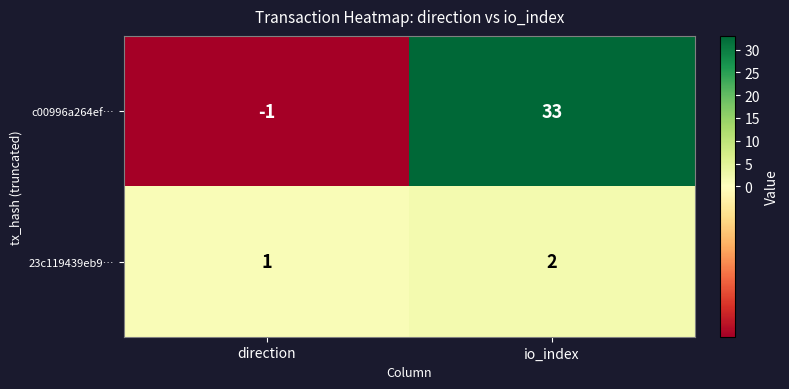

How many categories are shown in the chart?

2